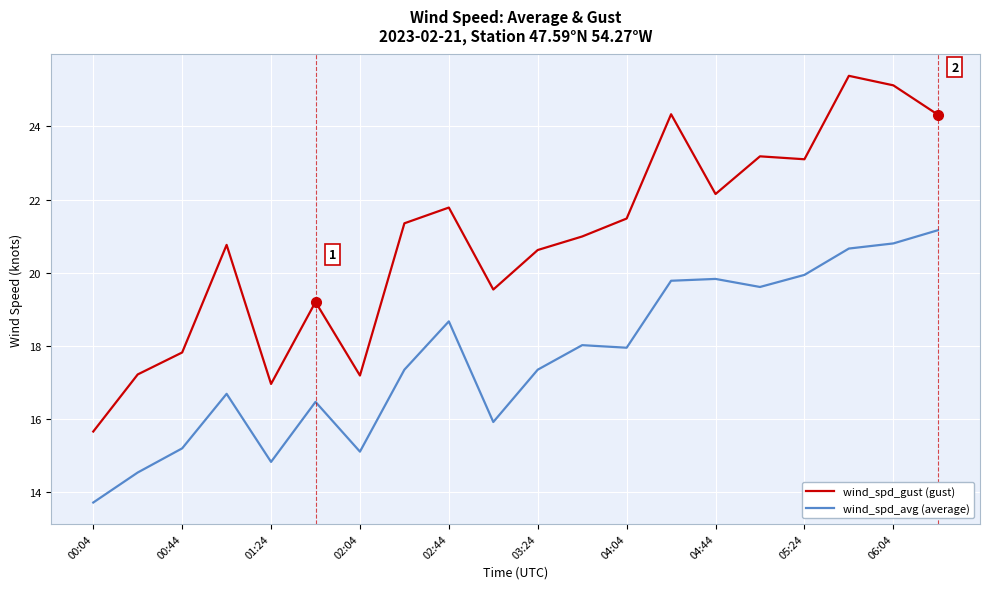

True or false: wind_spd_gust (gust) and wind_spd_avg (average) cross at least once.

False